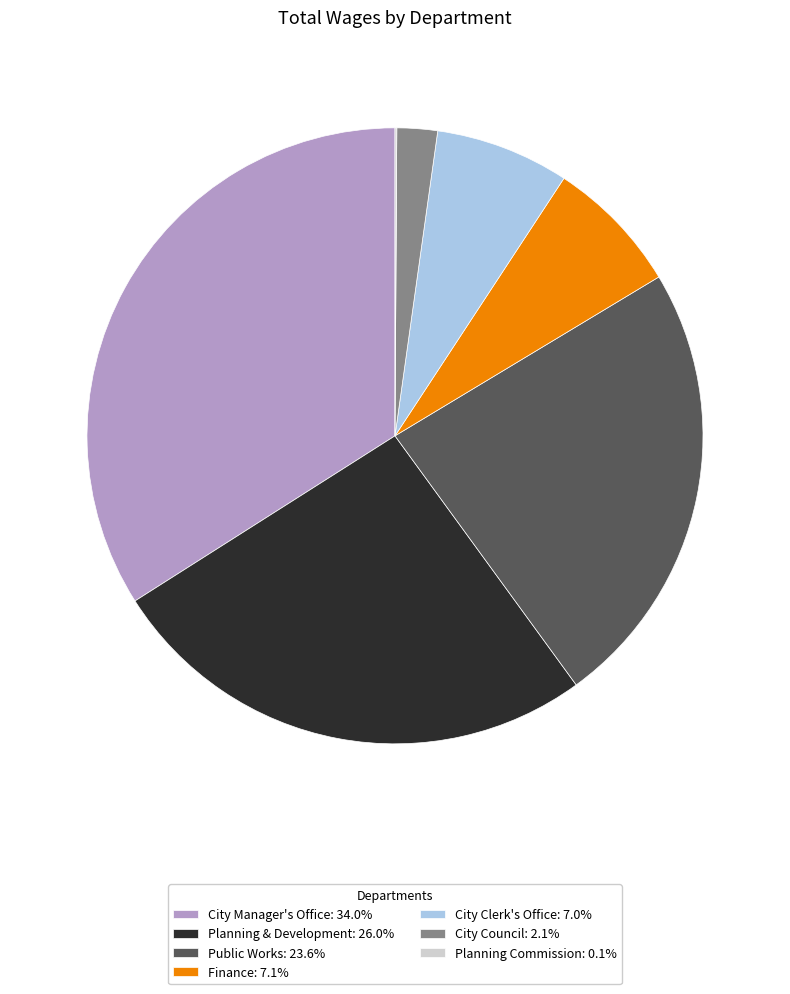

Is there any slice that represents more than half of the pie?

No